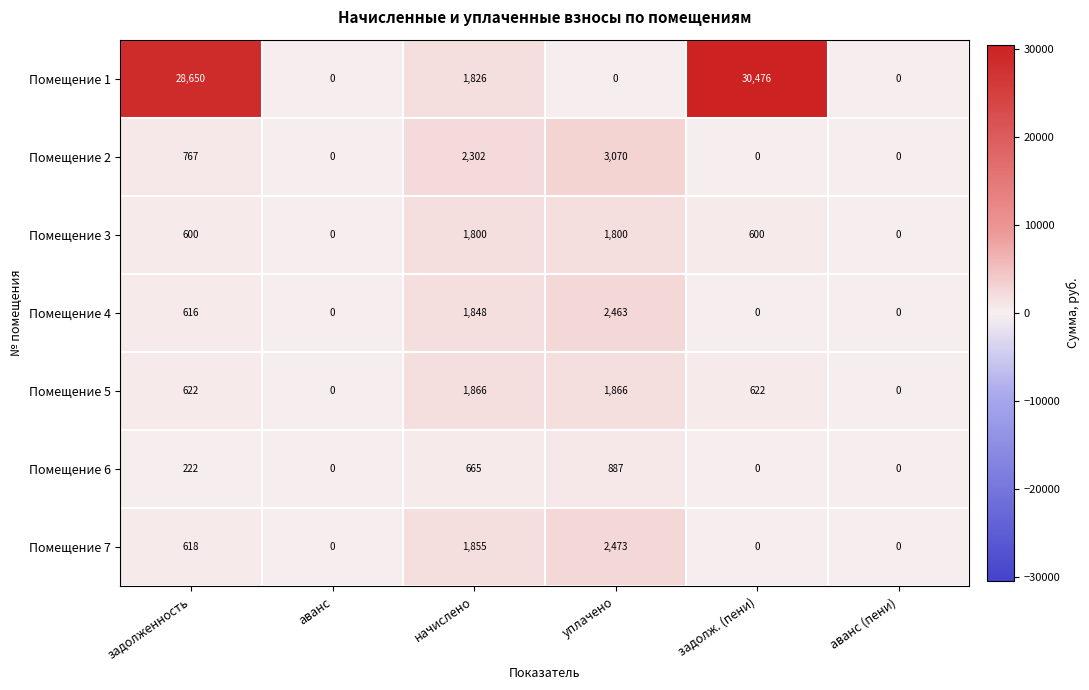

Which series has the largest range (max minus min)?

Помещение 1